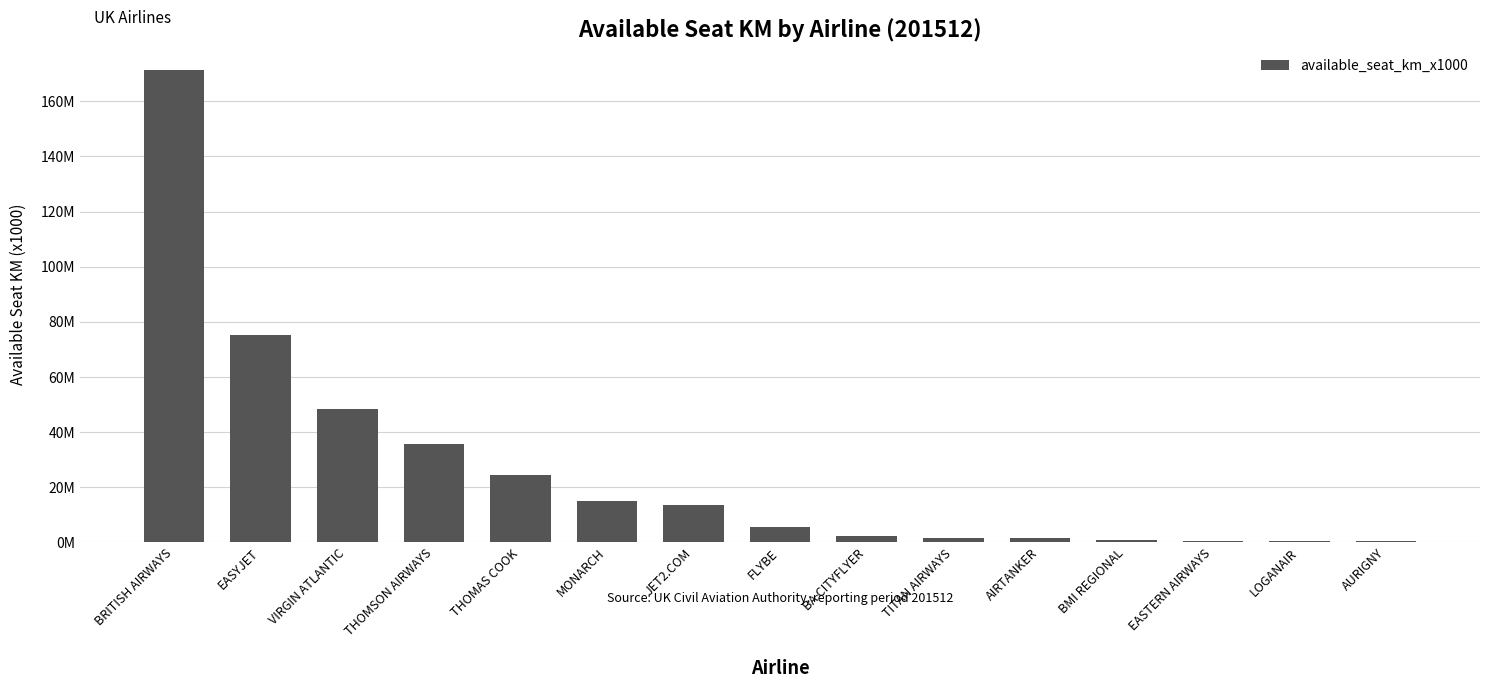

True or false: the data shows 109849 at AURIGNY.

False